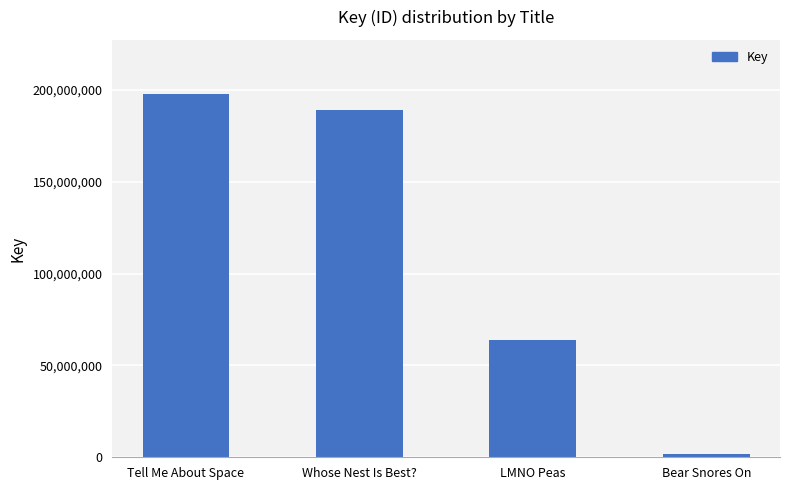

The chart shows a value of 189113782 at Whose Nest Is Best?. True or false?

True